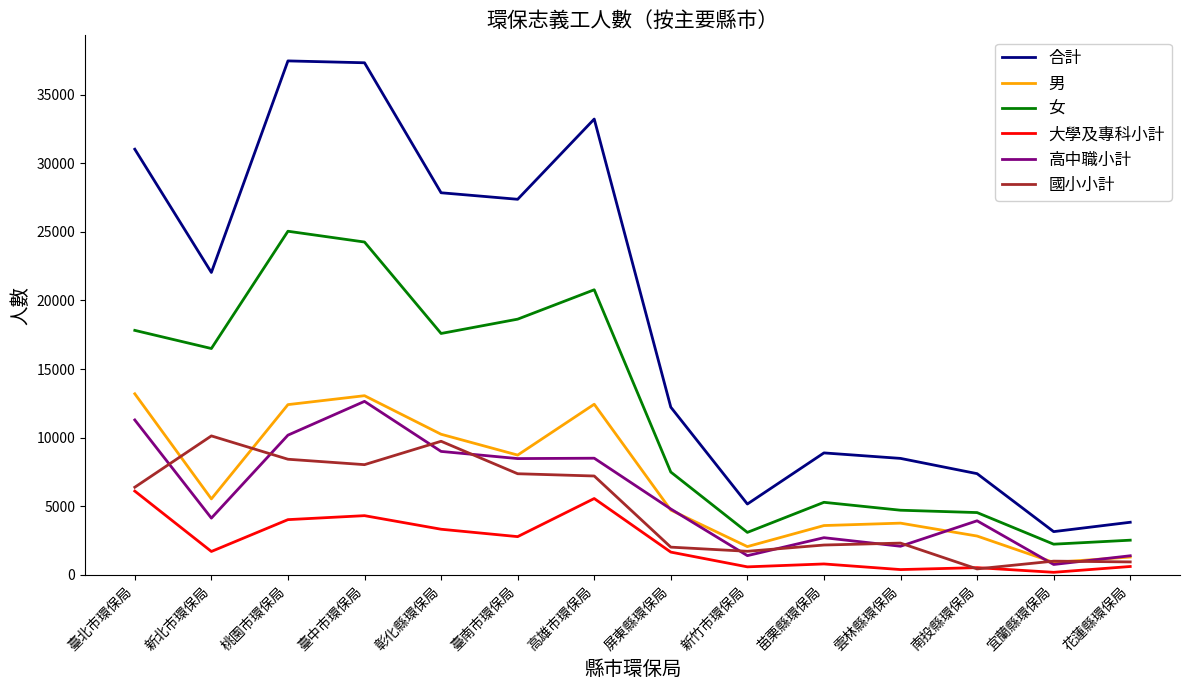

True or false: 合計 and 高中職小計 intersect in this chart.

False